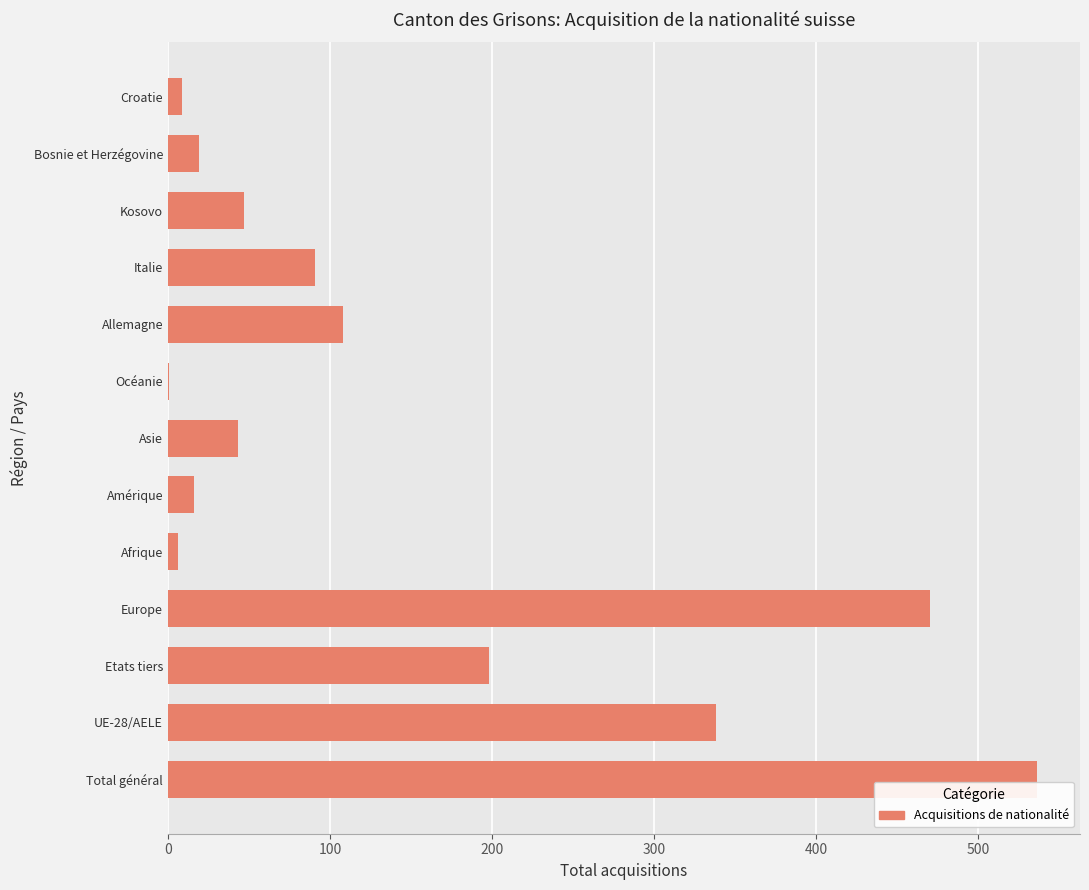

What is the sum of the values at Asie and Amérique?

59